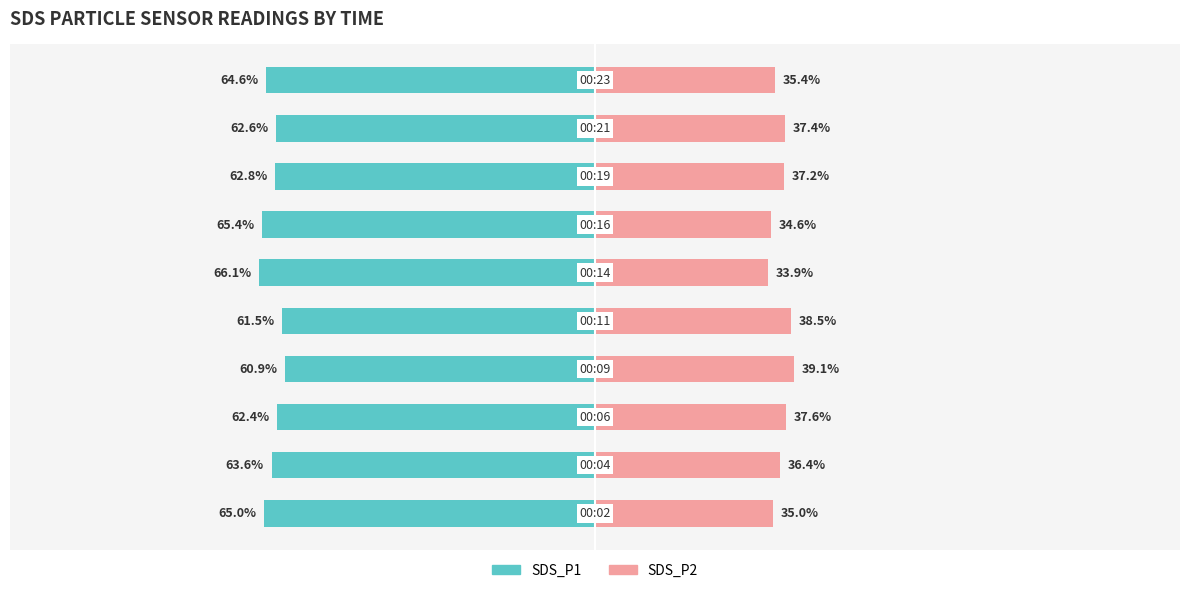

How many data points in SDS_P1 are above -62?

2